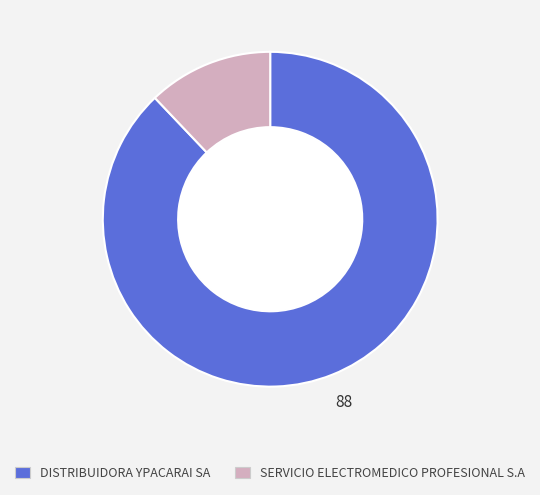

Combined, do SERVICIO ELECTROMEDICO PROFESIONAL S.A and DISTRIBUIDORA YPACARAI SA account for over 50%?

Yes